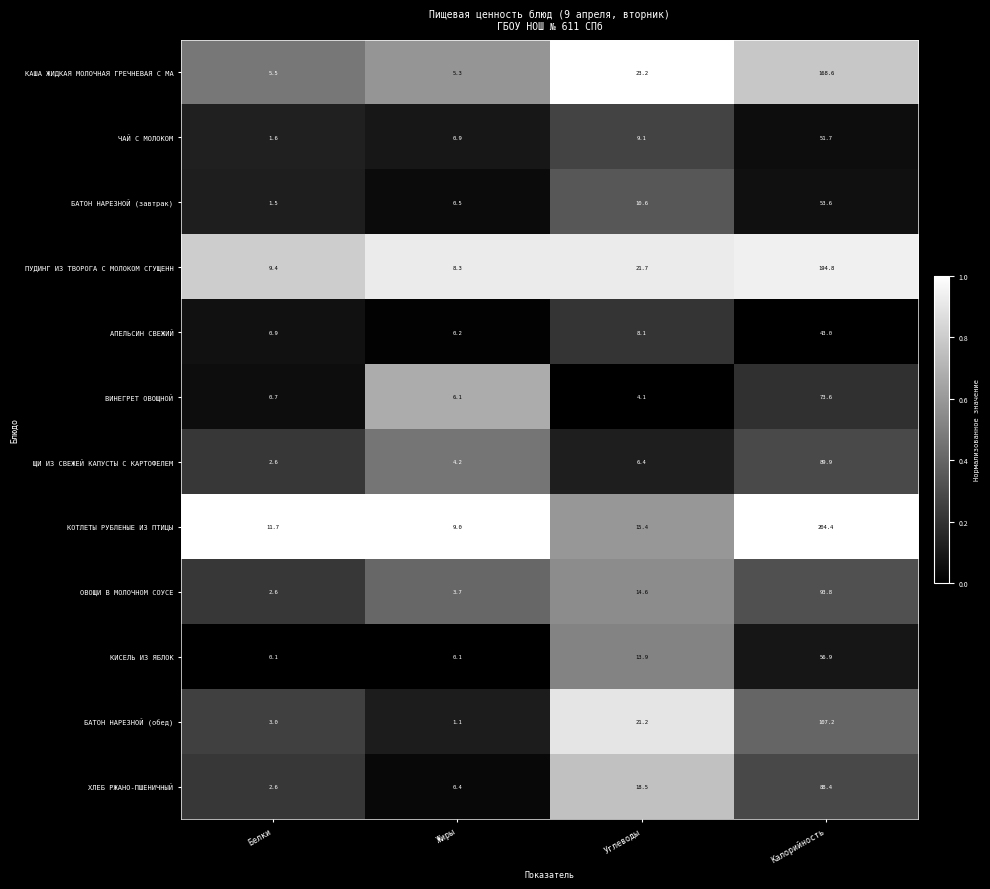

Which label corresponds to the largest value in the chart?

Калорийность